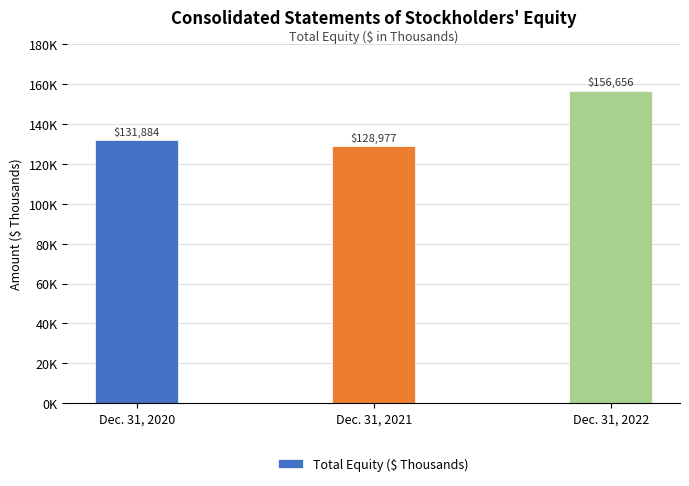

Reading right to left, what are all the values shown in this chart?

Dec. 31, 2022=156656	Dec. 31, 2021=128977	Dec. 31, 2020=131884